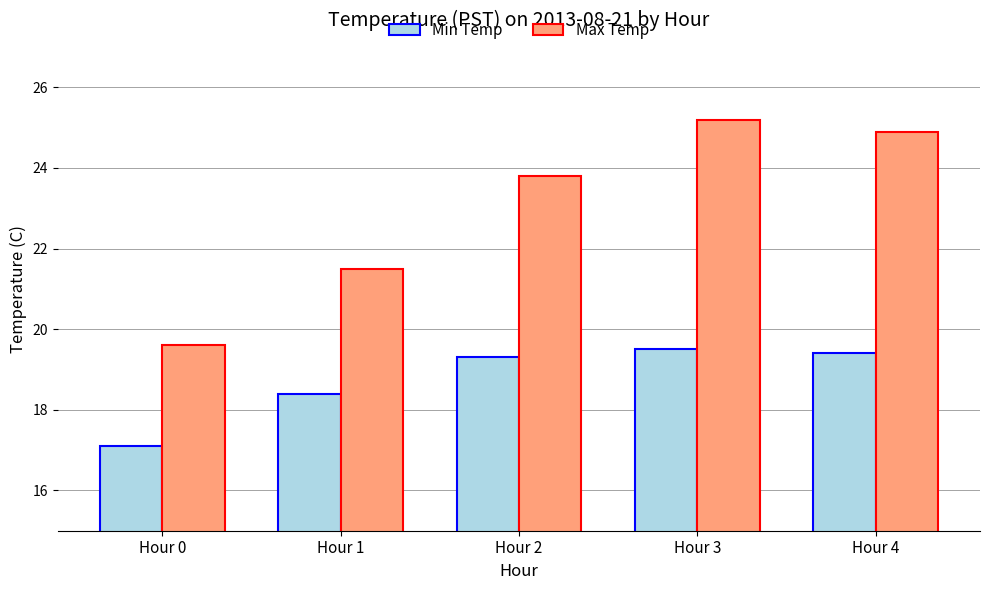

What is the difference between the highest and lowest values at Hour 4?

5.5